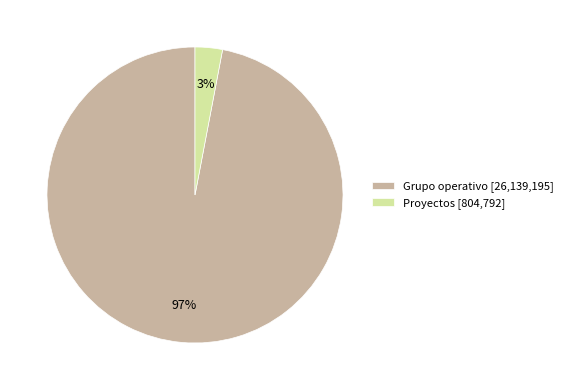

How many segments does this pie chart have?

2